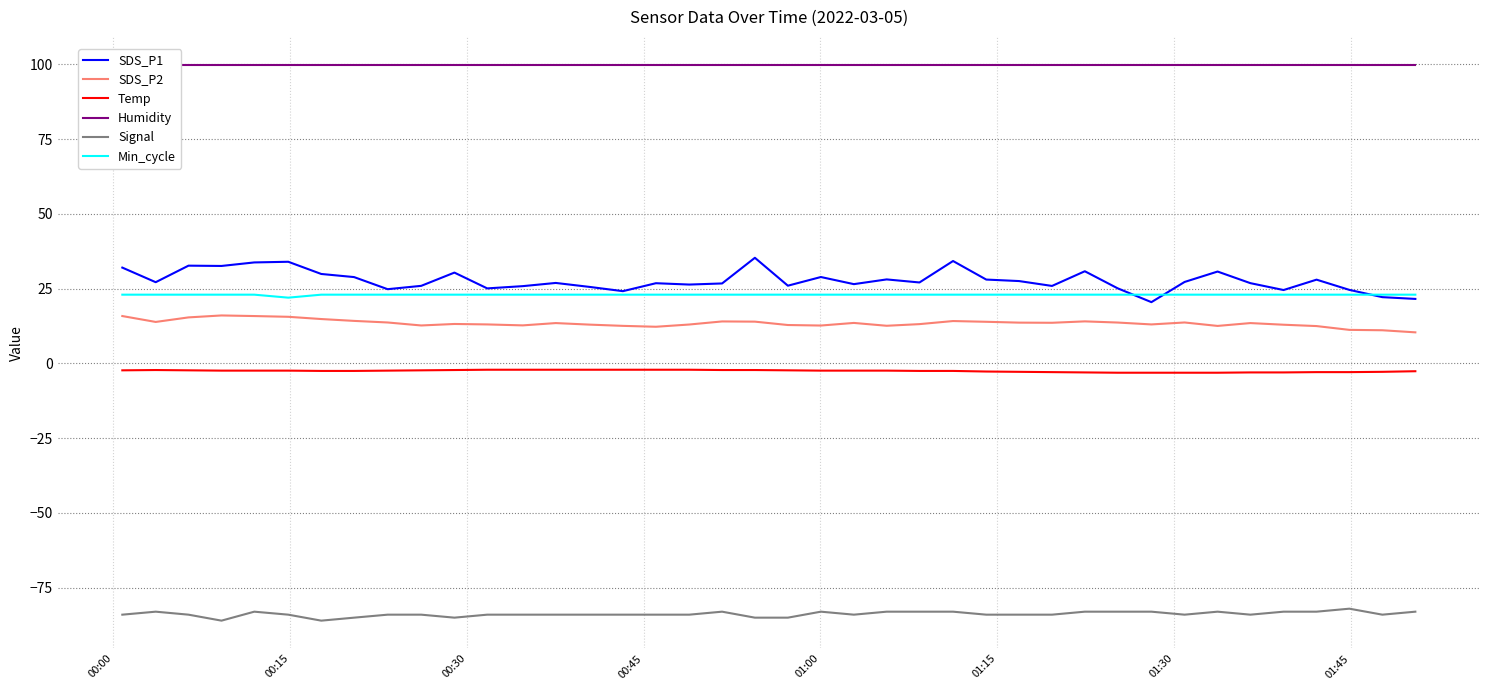

What is the smallest value displayed?

-86.0